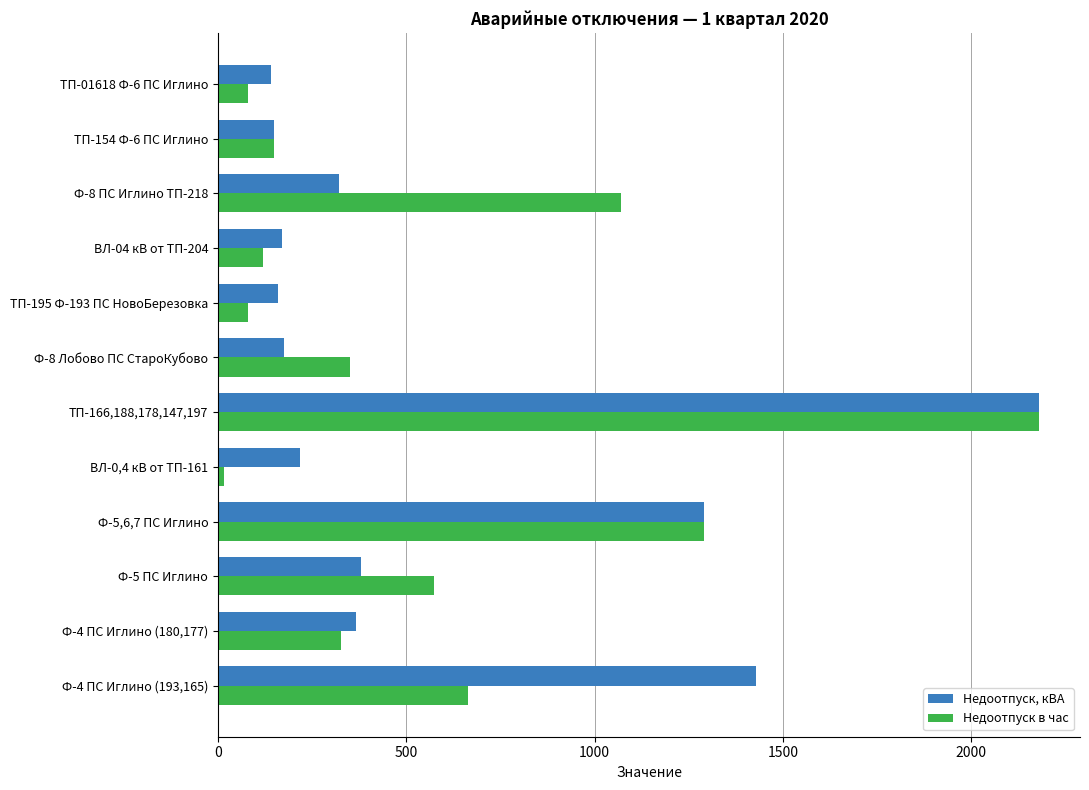

At Ф-4 ПС Иглино (180,177), list the series in order from smallest to largest.

Недоотпуск в час, Недоотпуск, кВА